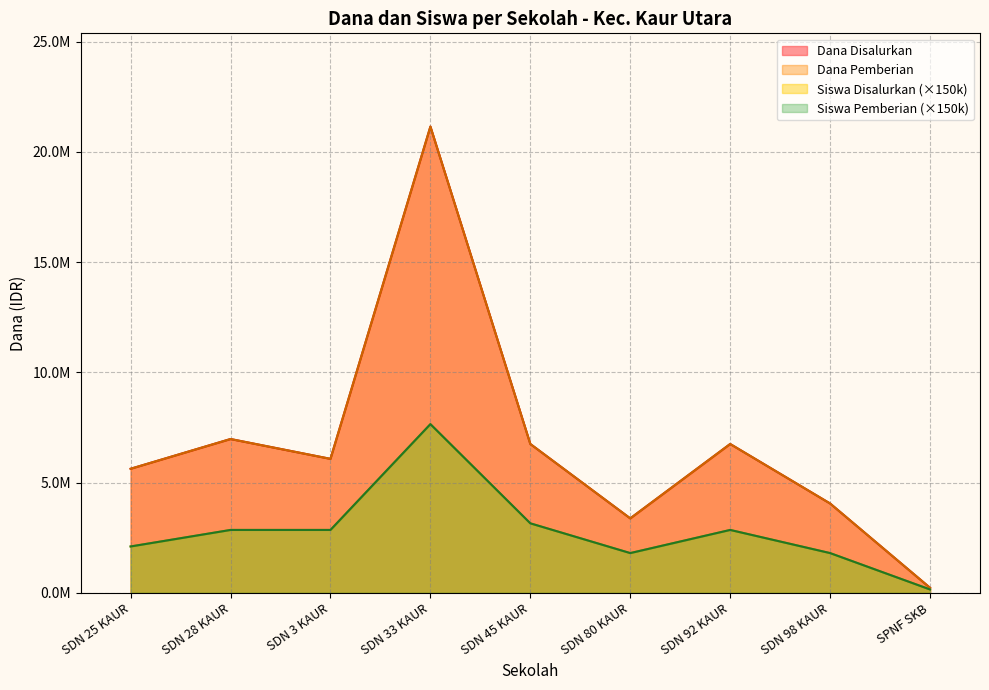

What is the total value across all series at SDN 92 KAUR?

19200000